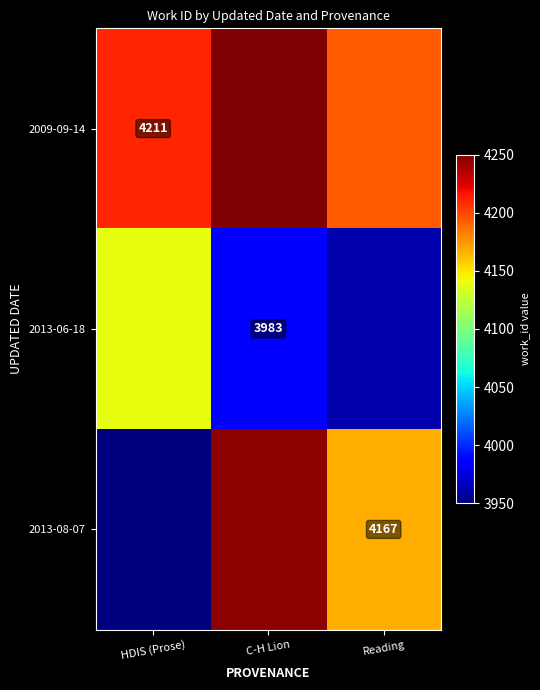

What is the total value across all series at C-H Lion?

12509.8